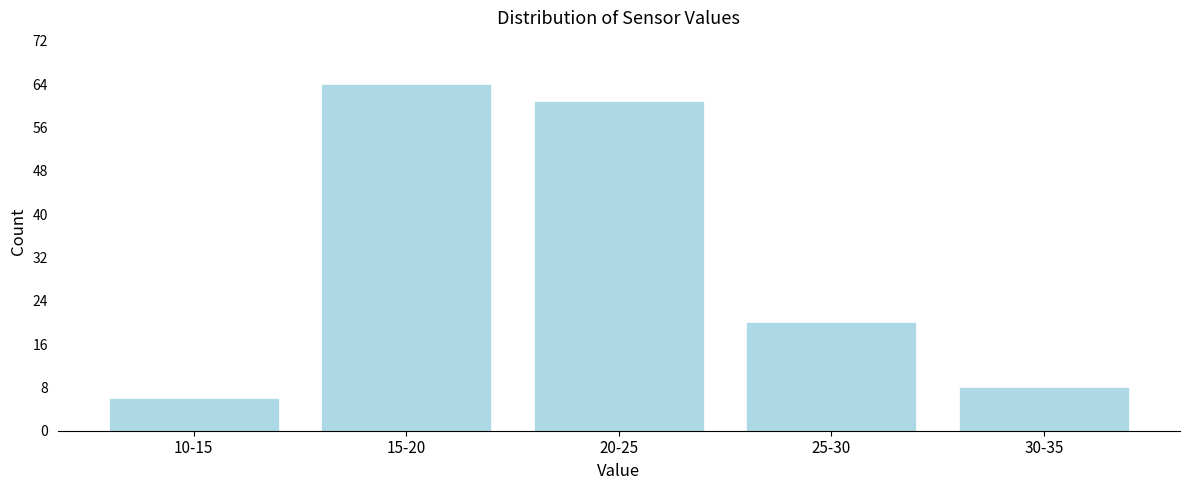

Reading left to right, list all the values displayed in this chart.

6	64	61	20	8